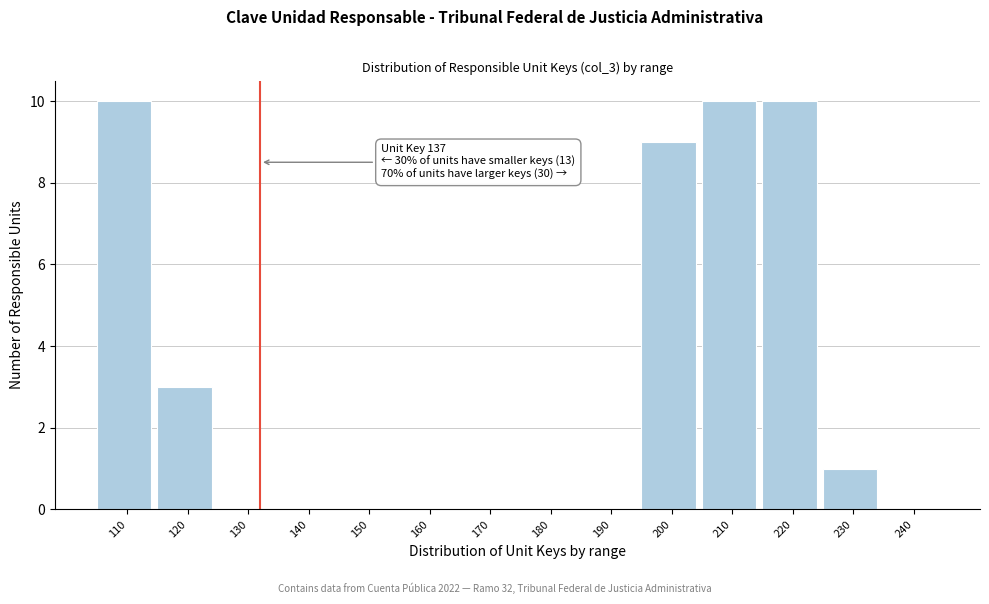

Reading left to right, transcribe all the data shown in this chart.

110=10	120=3	130=0	140=0	150=0	160=0	170=0	180=0	190=0	200=9	210=10	220=10	230=1	240=0